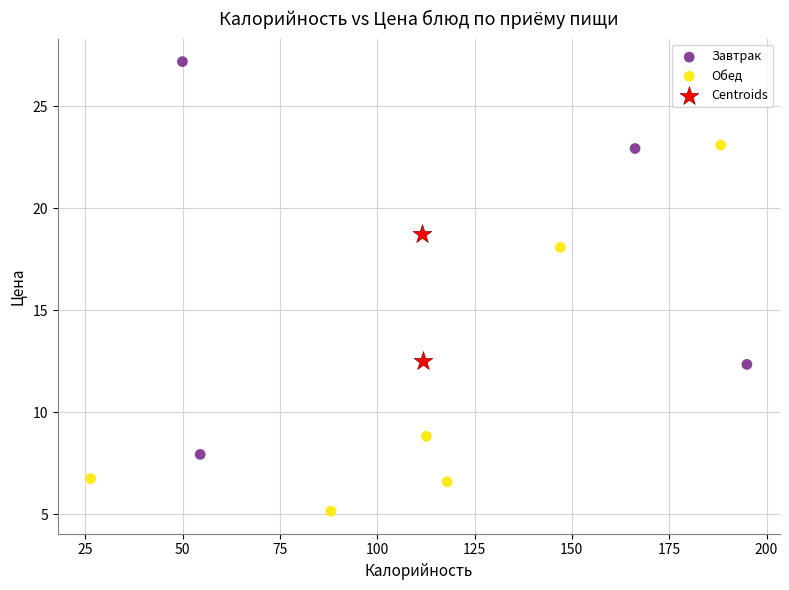

What are all the series names shown in the legend?

Завтрак, Обед, Centroids